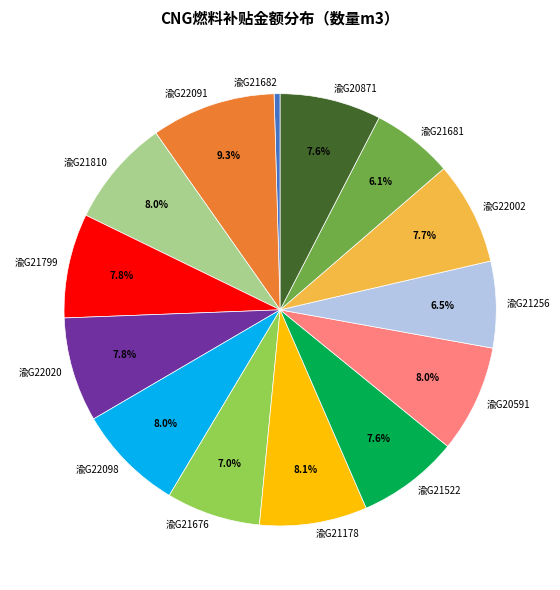

Which has a higher value, 渝G21178 or 渝G21682?

渝G21178